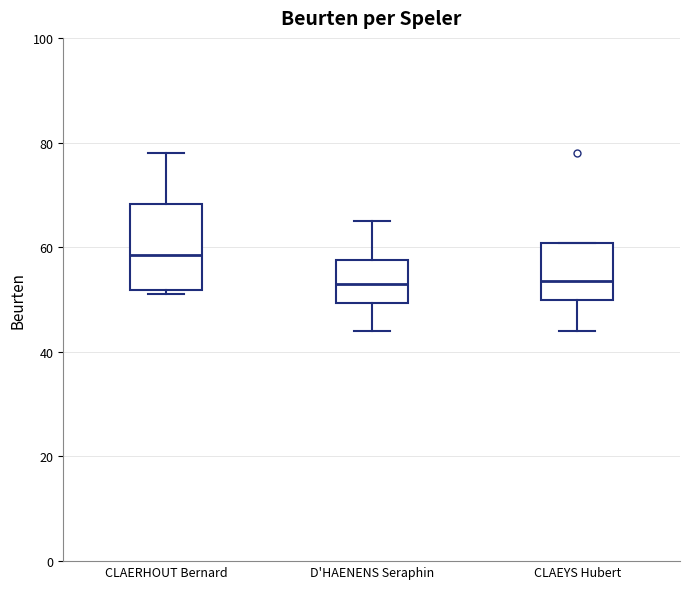

Comparing the boxes themselves (not the whiskers), which one is the tallest?

CLAERHOUT Bernard